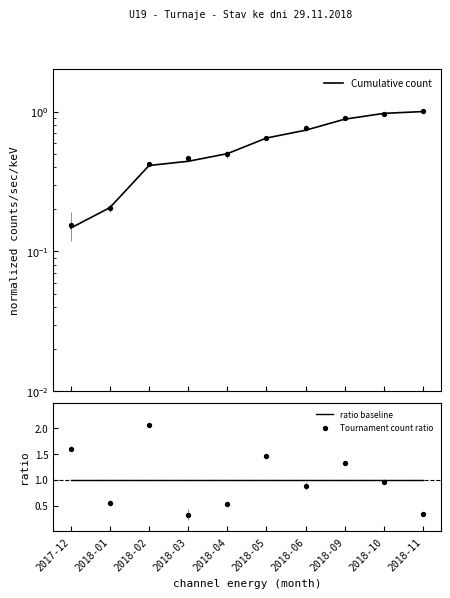

At which category is the sum across all series the highest?

2018-02